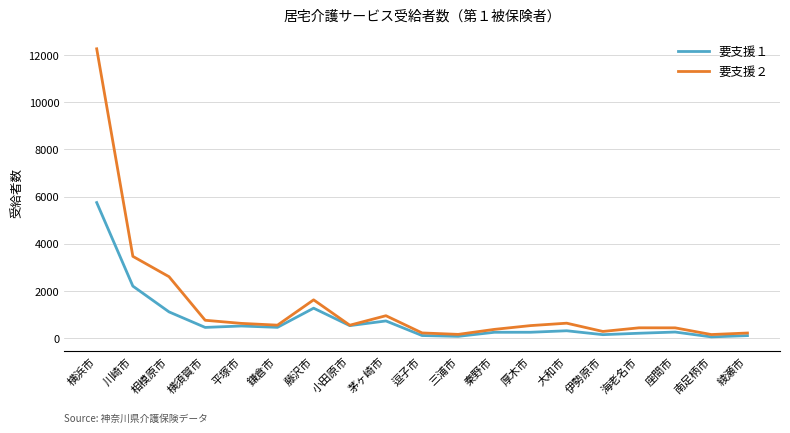

Is it true that 要支援１ equals 2212 at 川崎市?

True